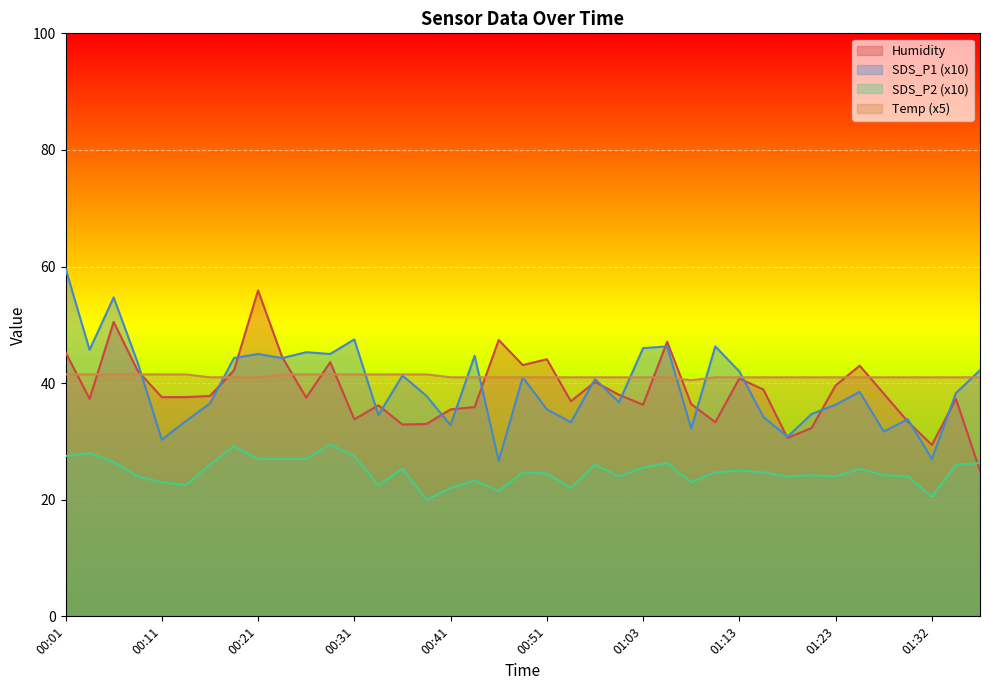

What is the average value of the SDS_P2 series?

24.8